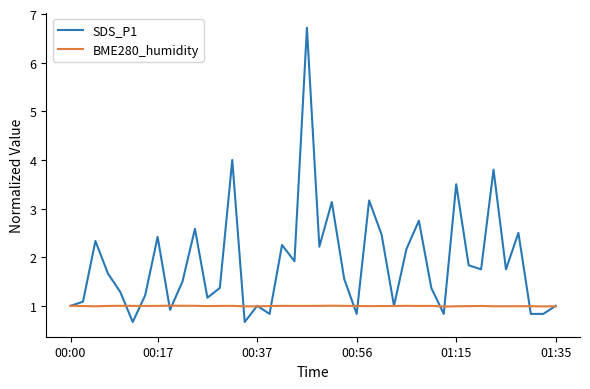

What are all the series names shown in the legend?

SDS_P1, BME280_humidity